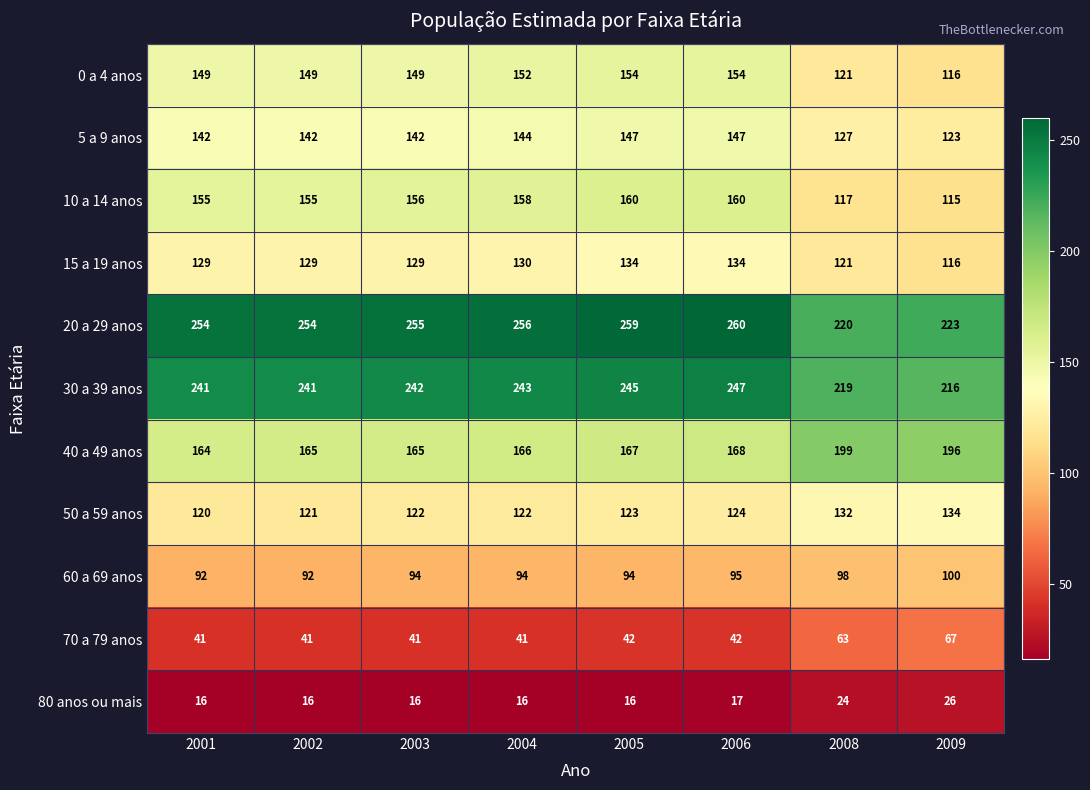

What is the total value across all series at 2001?

1503